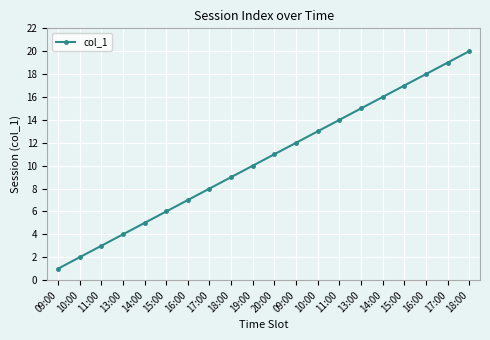

Is this an area chart (filled region under the line)?

No